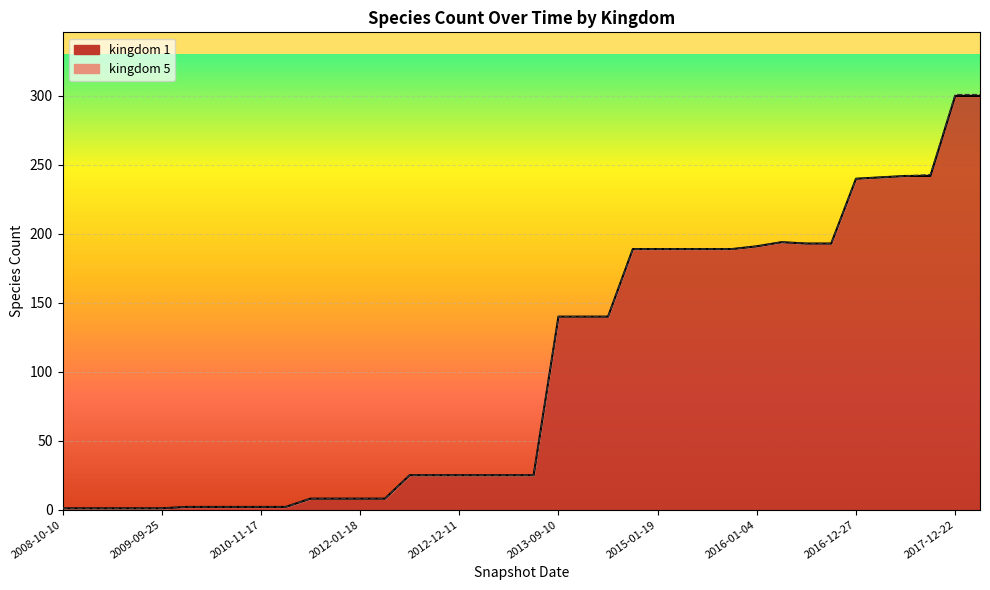

How many values are below 25?

14